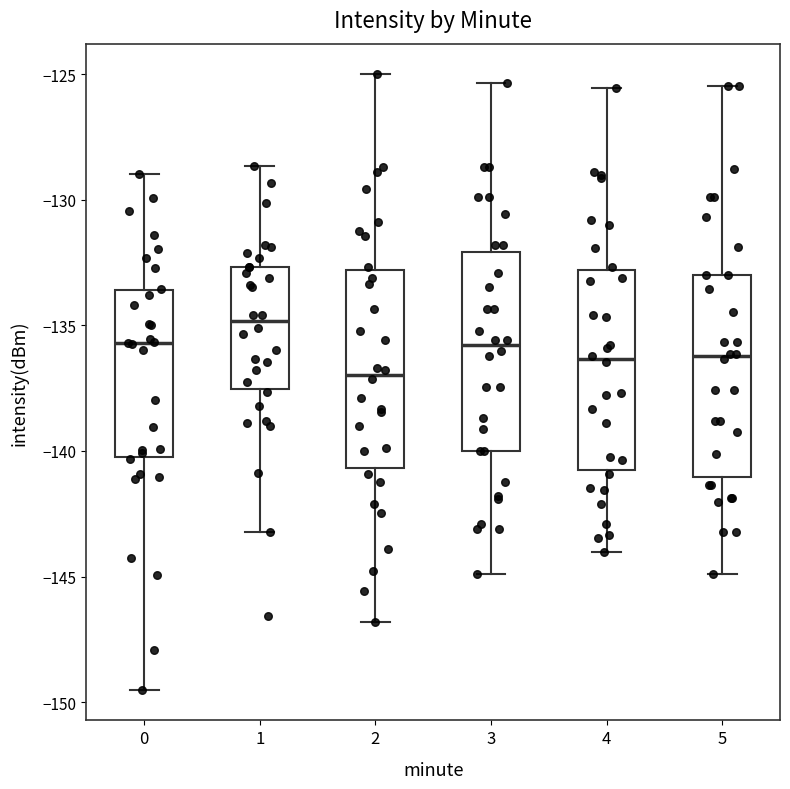

Reading left to right, read every box against the y-axis: the position of its median line, the range the box covers, and the ends of its whiskers. The values are not printed on the chart, so give them approximately, as read against the axis.

0: median -135.5, box -140.0 to -133.5, whiskers -149.5 to -129.0
1: median -135.0, box -137.5 to -132.5, whiskers -143.0 to -128.5
2: median -137.0, box -140.5 to -133.0, whiskers -147.0 to -125.0
3: median -136.0, box -140.0 to -132.0, whiskers -145.0 to -125.5
4: median -136.5, box -141.0 to -133.0, whiskers -144.0 to -125.5
5: median -136.0, box -141.0 to -133.0, whiskers -145.0 to -125.5